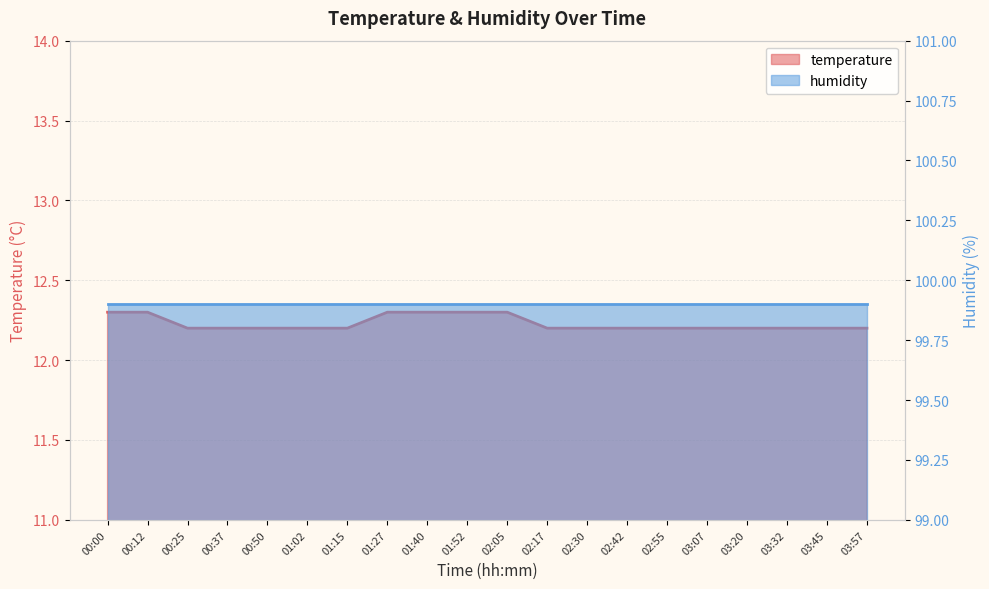

What is the smallest value displayed?

12.2